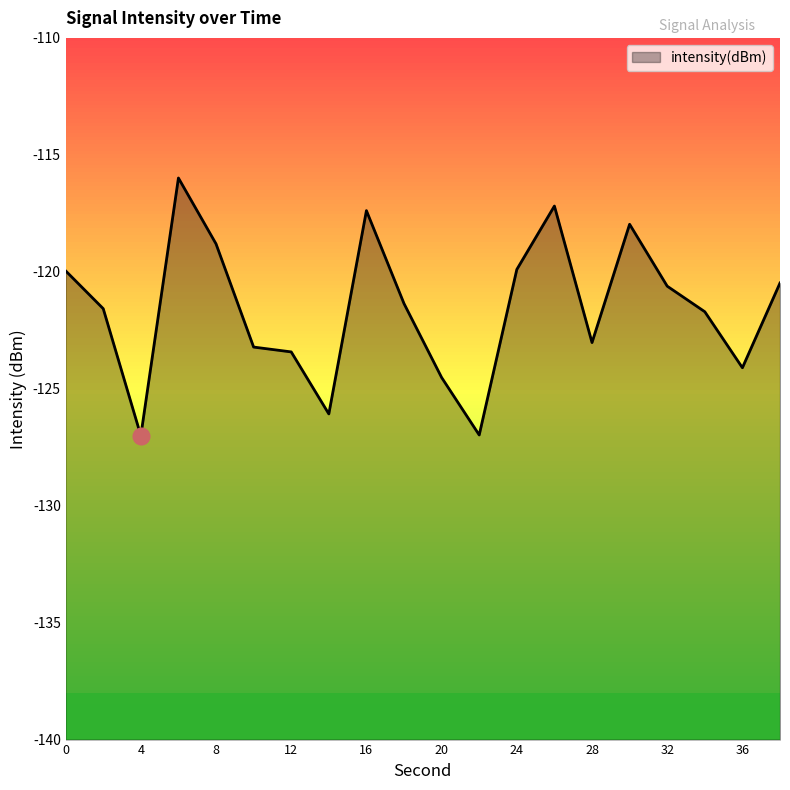

What value does the data have at 0?

-120.0